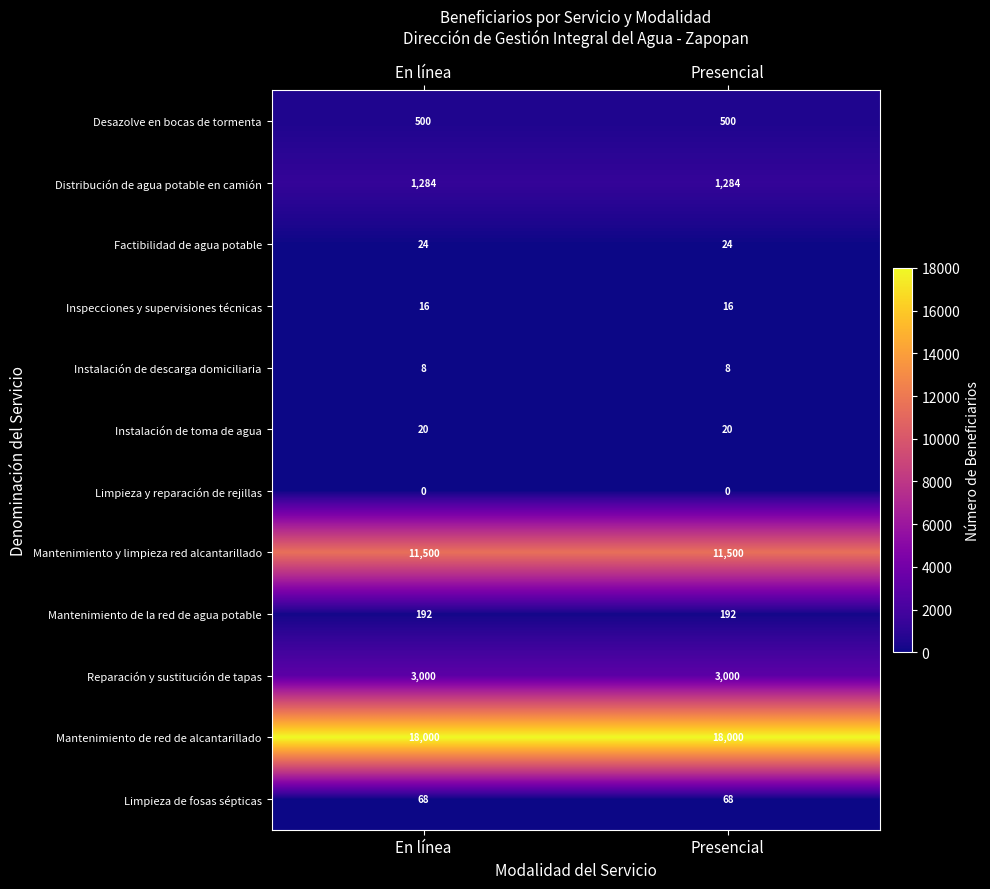

What is the sum of all Desazolve en bocas de tormenta values?

1000